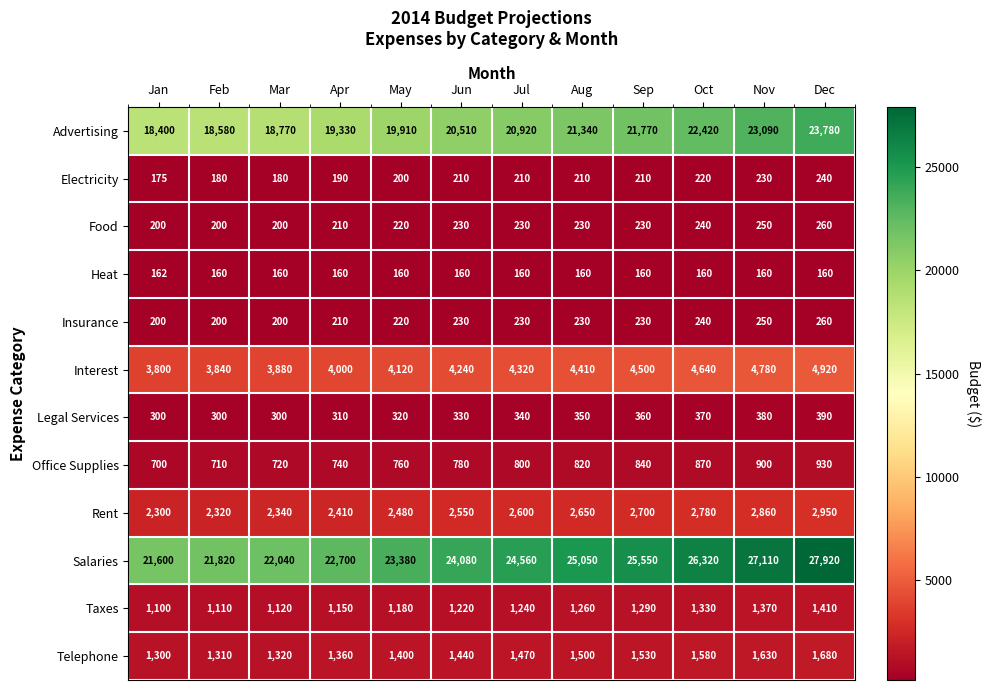

The value of Legal Services at Nov is 552. True or false?

False